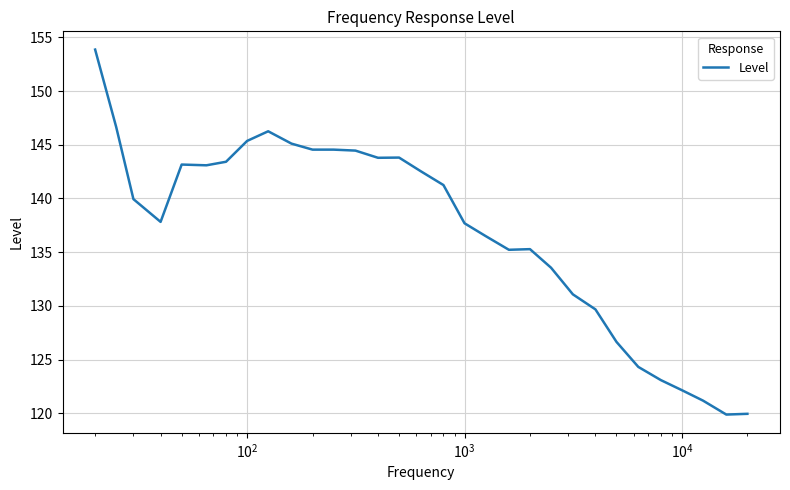

What is the difference between the maximum and minimum values?

34.0